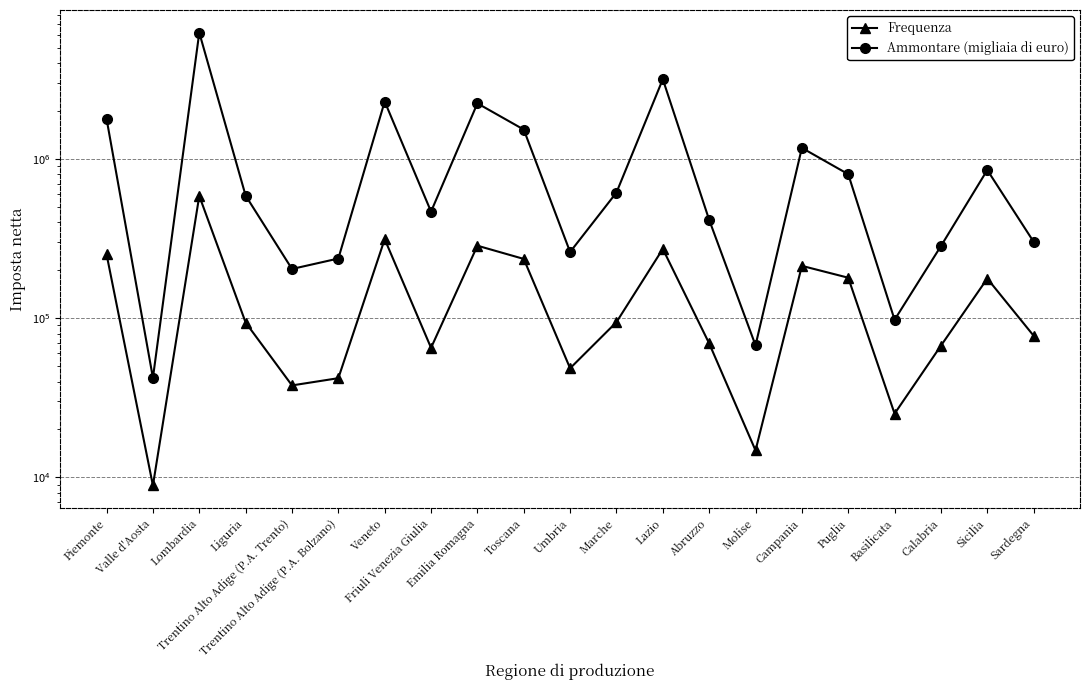

What is the total value across all series at Friuli Venezia Giulia?

531718